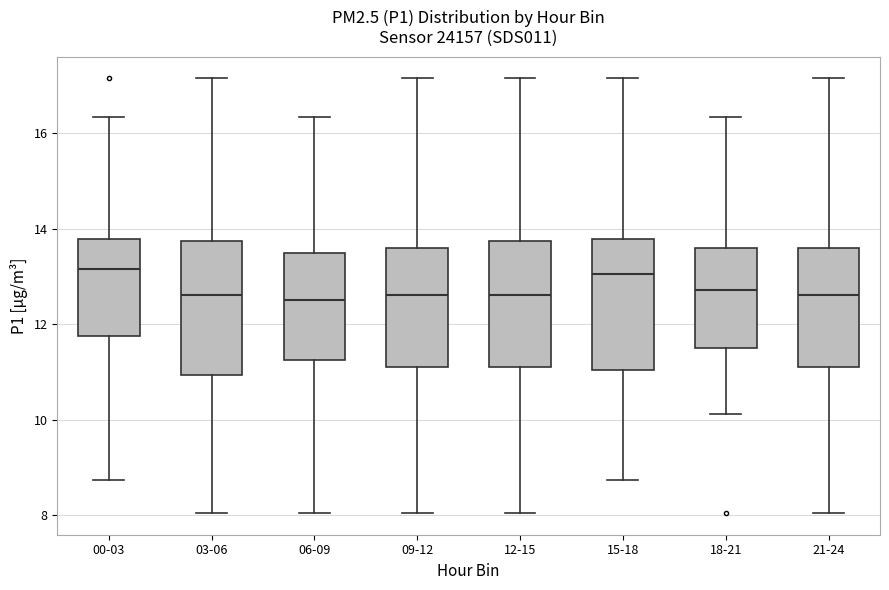

Reading left to right, read every box against the y-axis: the position of its median line, the range the box covers, and the ends of its whiskers. The values are not printed on the chart, so give them approximately, as read against the axis.

00-03: median 13.2, box 11.8 to 13.8, whiskers 8.8 to 16.4
03-06: median 12.6, box 11.0 to 13.8, whiskers 8.0 to 17.2
06-09: median 12.6, box 11.2 to 13.4, whiskers 8.0 to 16.4
09-12: median 12.6, box 11.0 to 13.6, whiskers 8.0 to 17.2
12-15: median 12.6, box 11.0 to 13.8, whiskers 8.0 to 17.2
15-18: median 13.0, box 11.0 to 13.8, whiskers 8.8 to 17.2
18-21: median 12.8, box 11.6 to 13.6, whiskers 10.2 to 16.4
21-24: median 12.6, box 11.0 to 13.6, whiskers 8.0 to 17.2